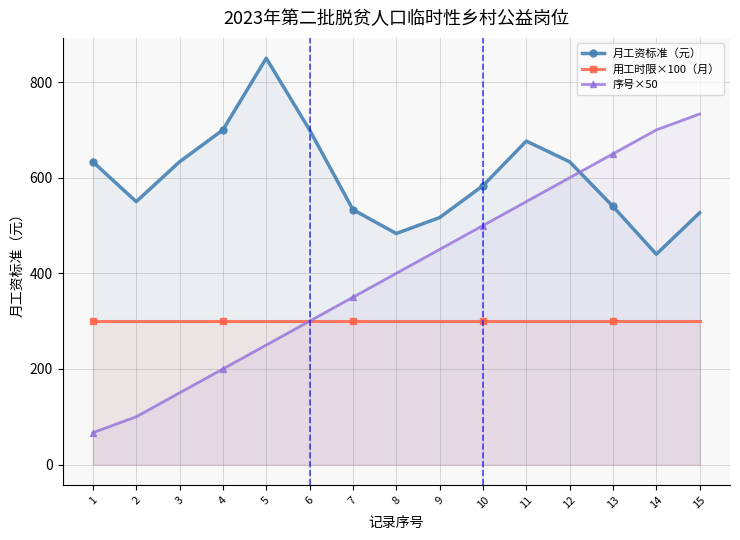

How many values in the 月工资标准（元） series exceed 583?

8